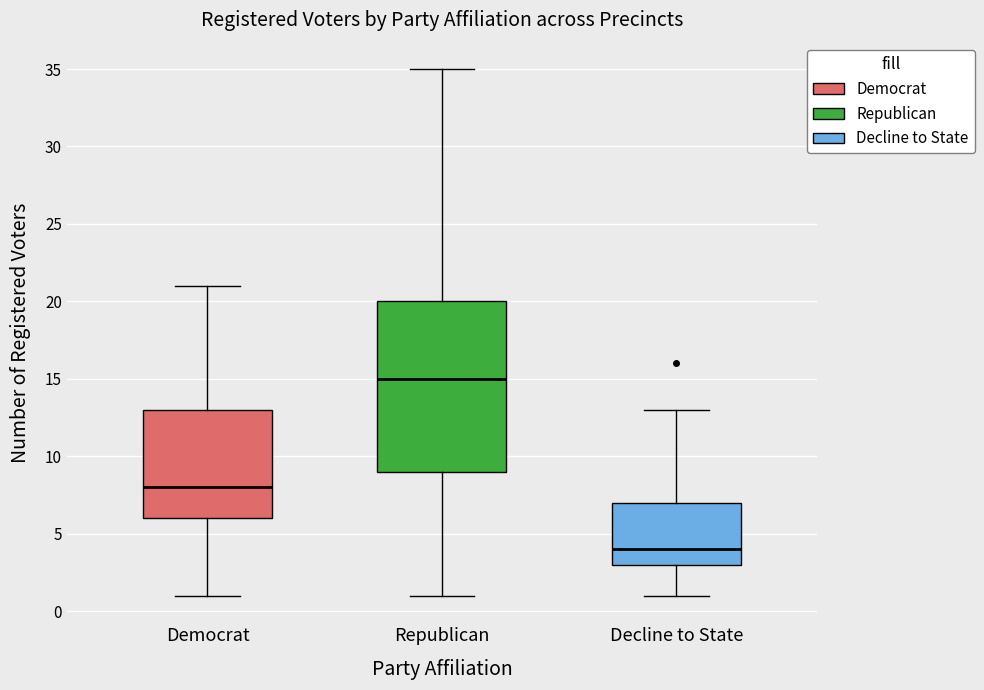

Reading left to right, transcribe this box plot: for each box, give where its median line is, the range the box spans, and where its two whiskers end, as read against the y-axis. The values are not printed on the chart, so give them approximately, as read against the axis.

Democrat: median 8, box 6 to 13, whiskers 1 to 21
Republican: median 15, box 9 to 20, whiskers 1 to 35
Decline to State: median 4, box 3 to 7, whiskers 1 to 13